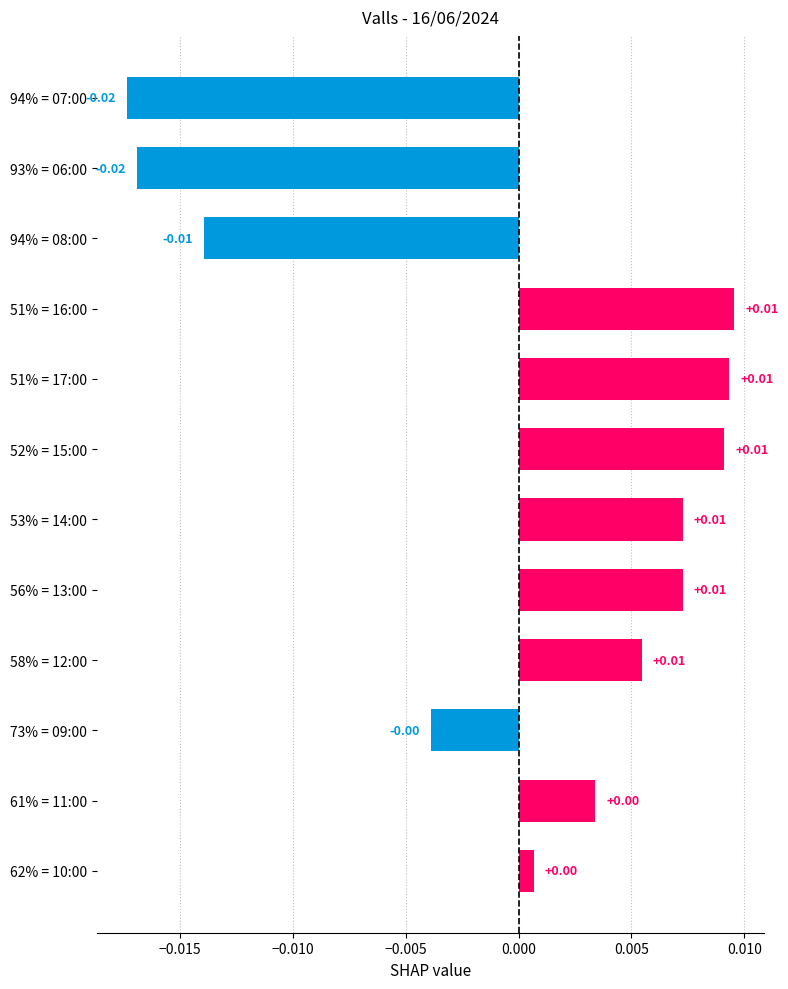

How many categories are shown in the chart?

12